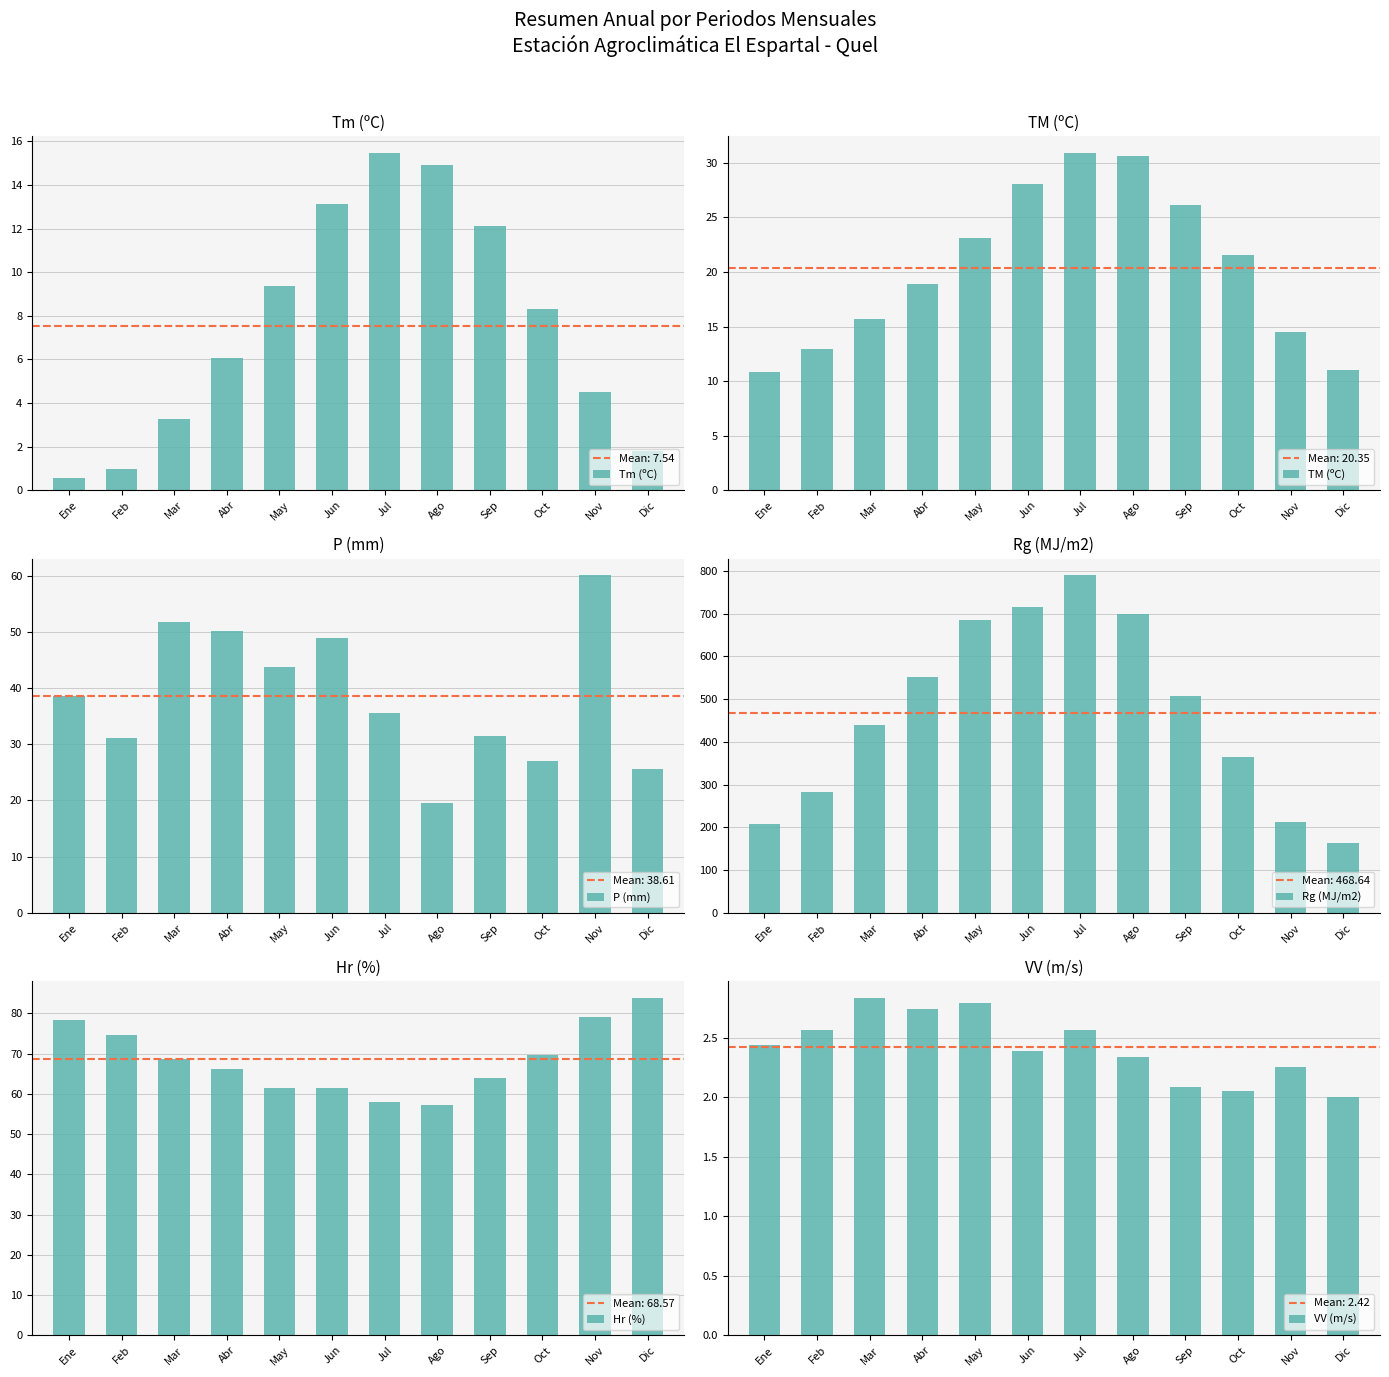

Are the bars horizontal?

No